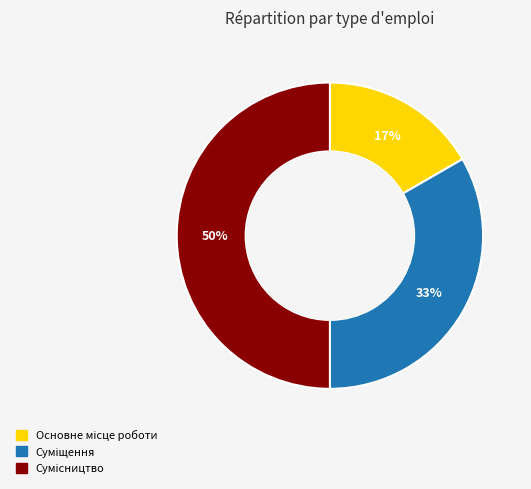

How many slices are in this pie chart?

3